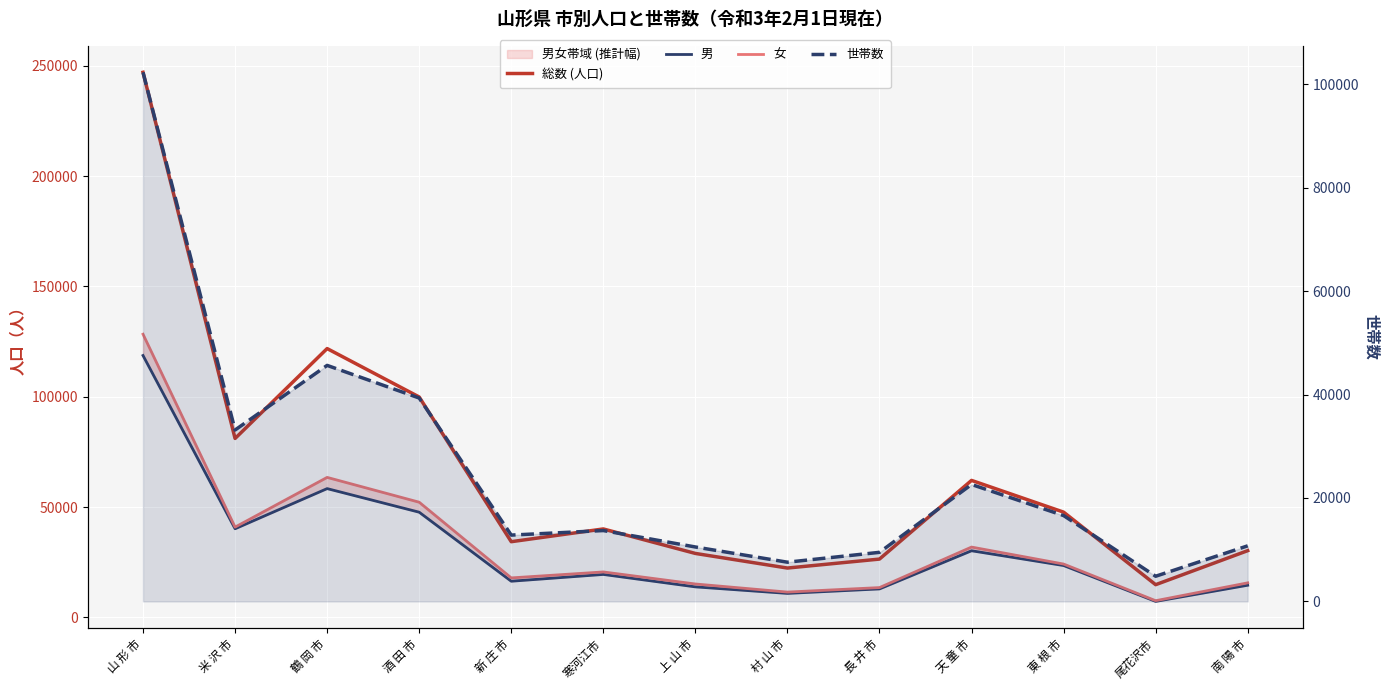

What position from the left is 天 童 市?

10